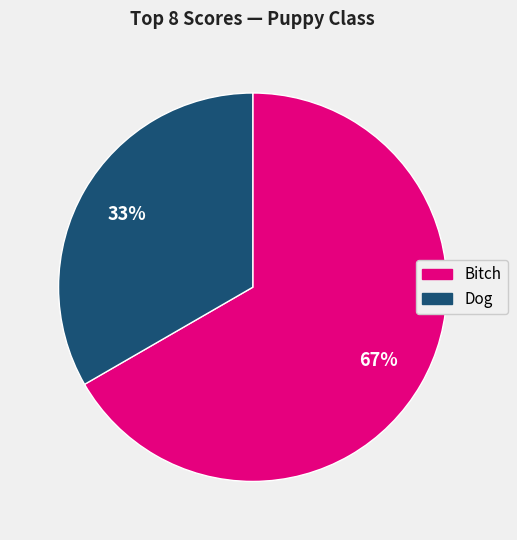

What percentage is the Dog slice, to the nearest percent?

33%